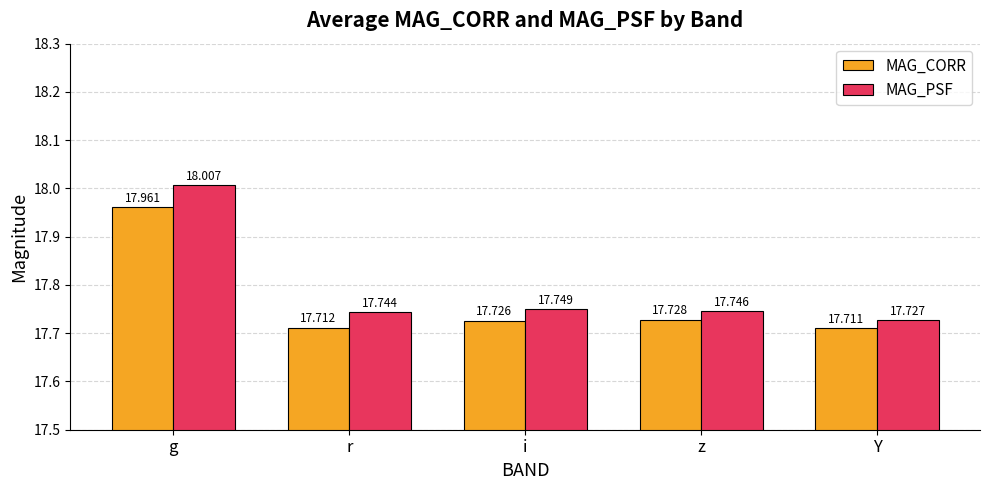

The value of MAG_CORR at i is 17.7. True or false?

True